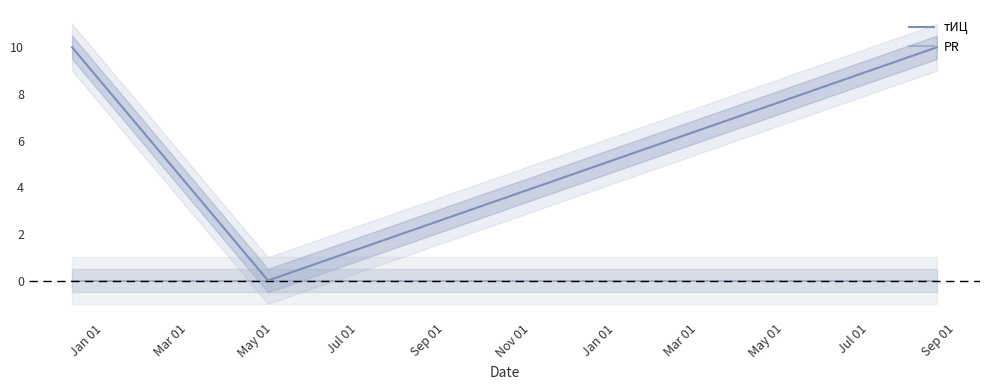

Rank the series by their maximum value, from highest to lowest.

тИЦ, PR